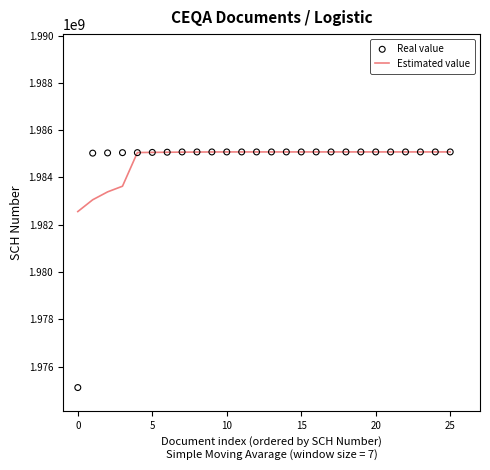

Which series has the largest total across all categories?

Estimated value